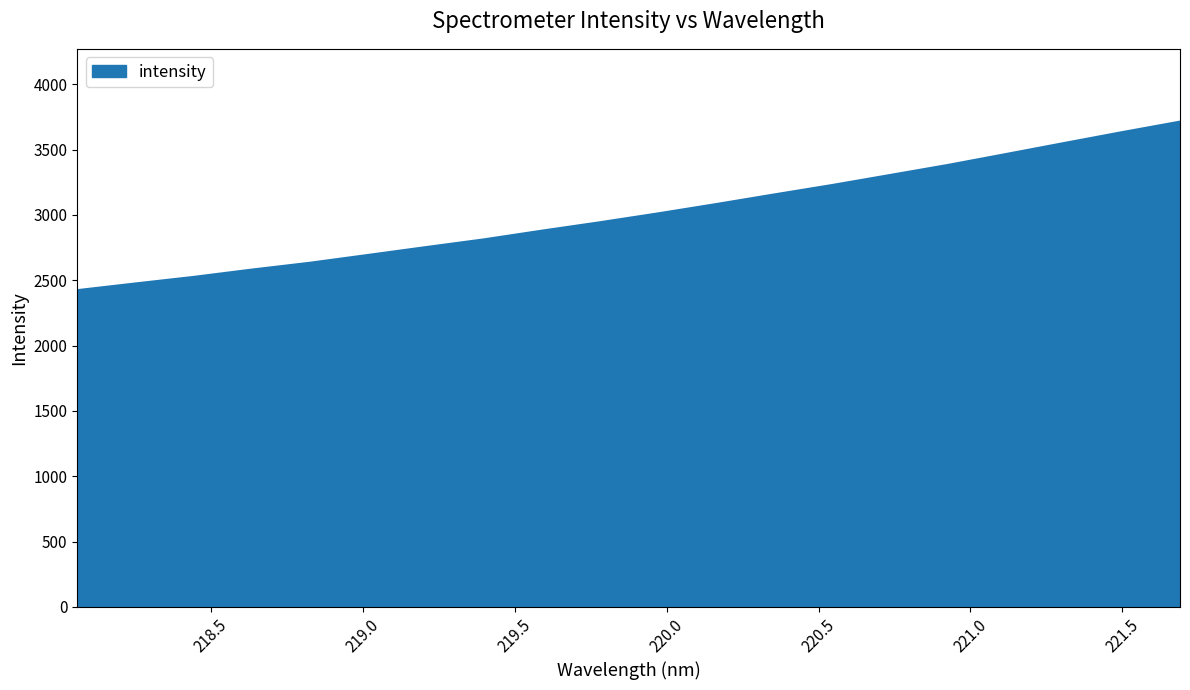

What is the smallest value displayed?

2424.4